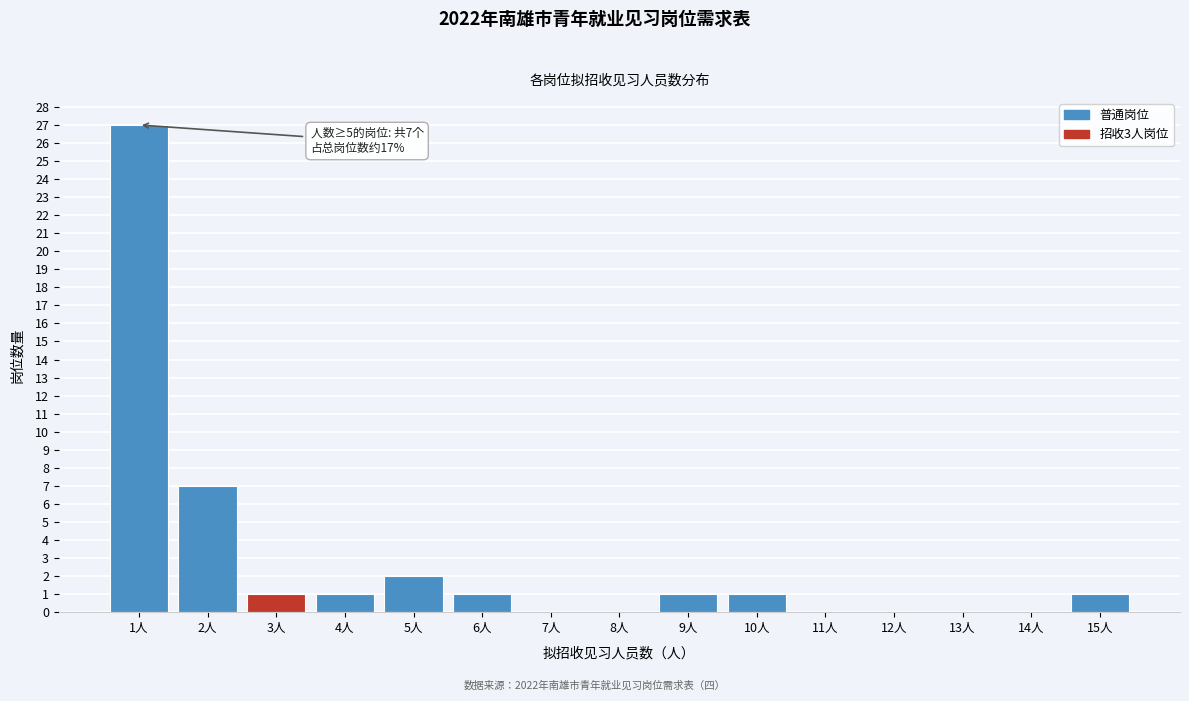

Over which range of the x-axis is the bar tallest?

0.5 to 1.5